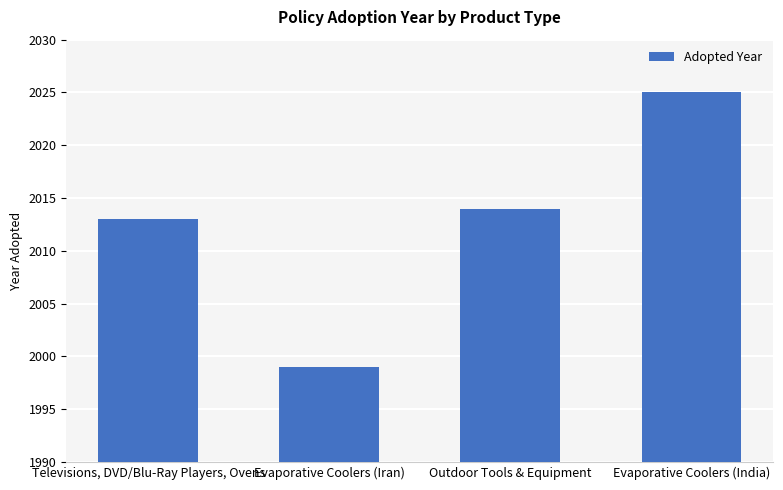

What is the difference between the second highest and second lowest values?

1